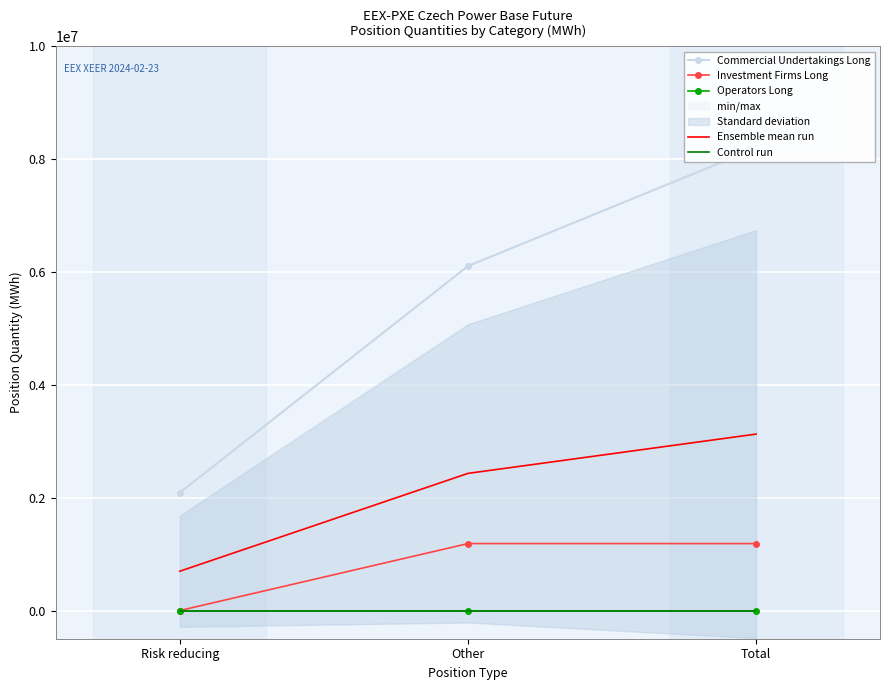

What is the value of the Commercial Undertakings Long point at the 1st from the left?

2090136.0